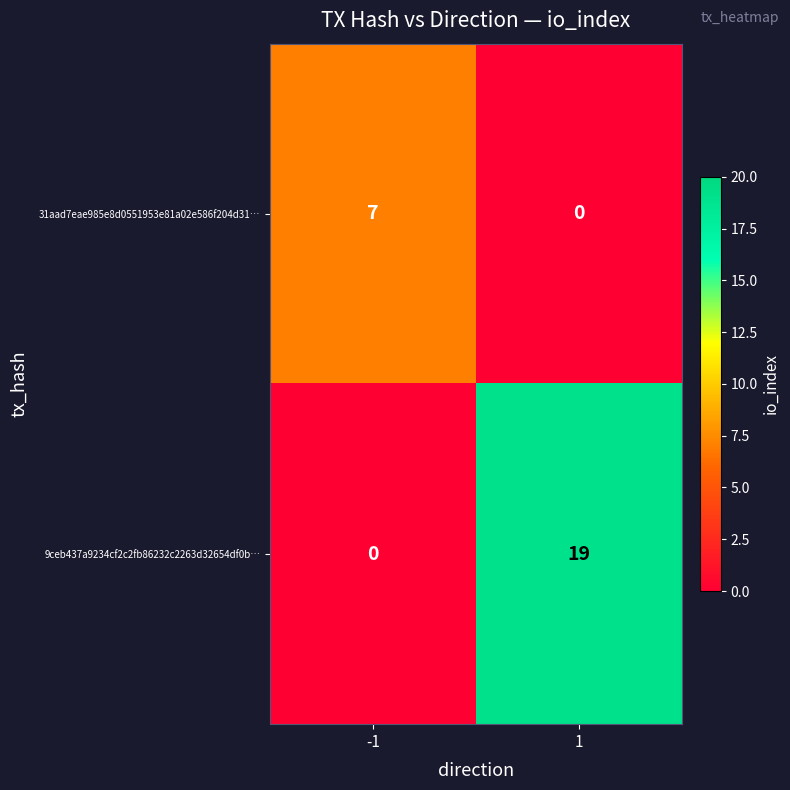

List the series in order of their peak value, lowest first.

31aad7eae985e8d0551953e81a02e586f204d31…, 9ceb437a9234cf2c2fb86232c2263d32654df0b…